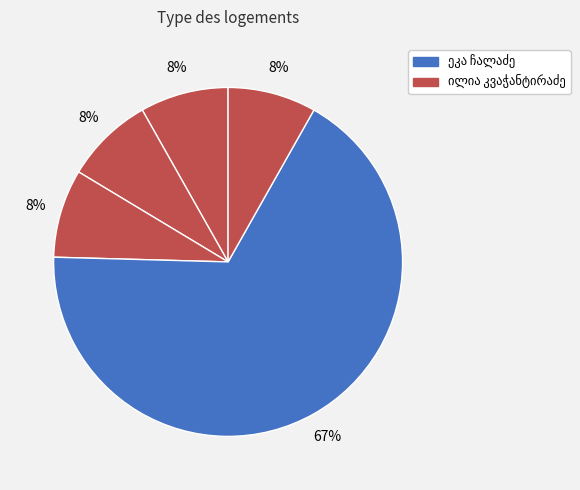

Count the number of slices in the pie.

5